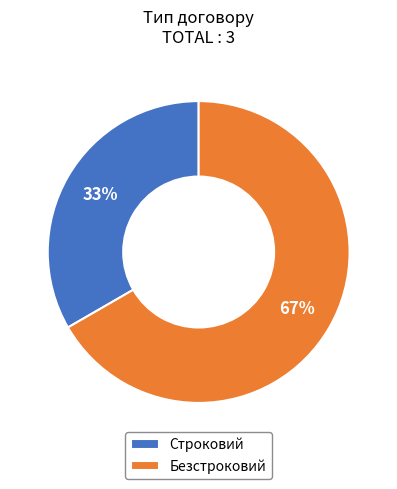

To the nearest percent, what is the average slice percentage?

50%